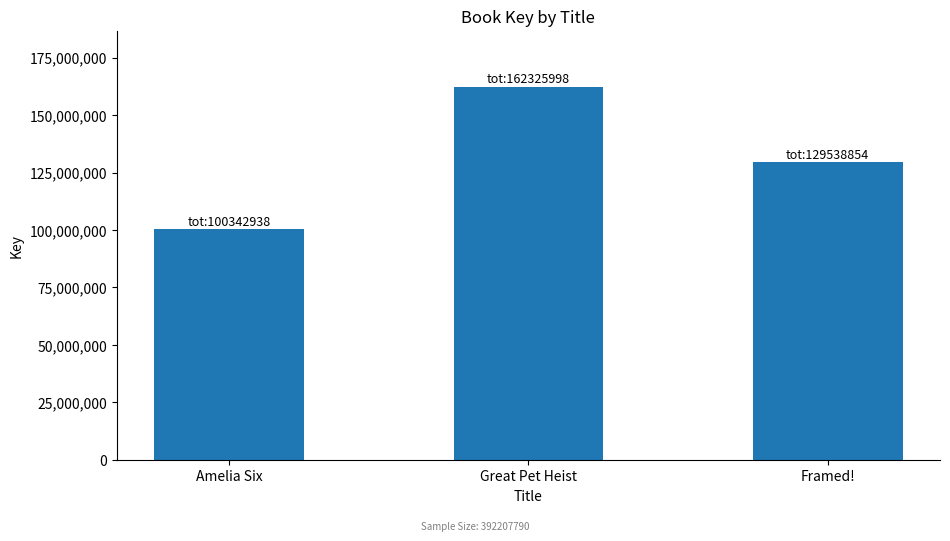

List the labels in order of value, smallest first.

Amelia Six, Framed!, Great Pet Heist